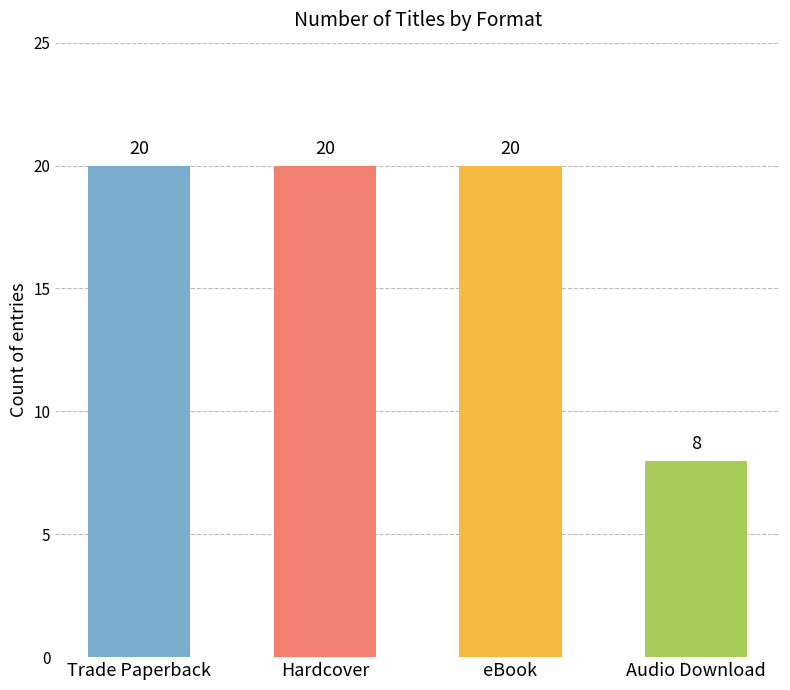

Between Audio Download and eBook, which is larger?

eBook